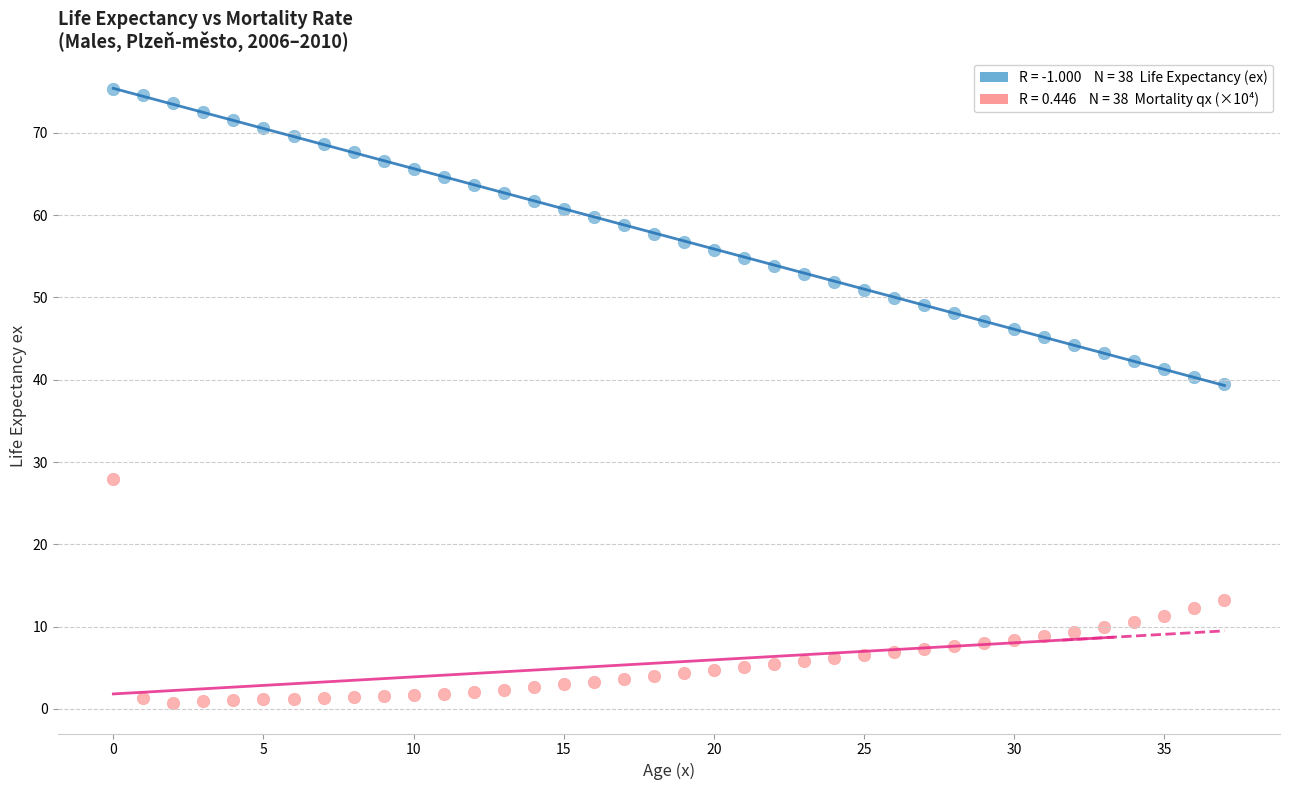

Across all series, what Y value is closest to 38?

39.4